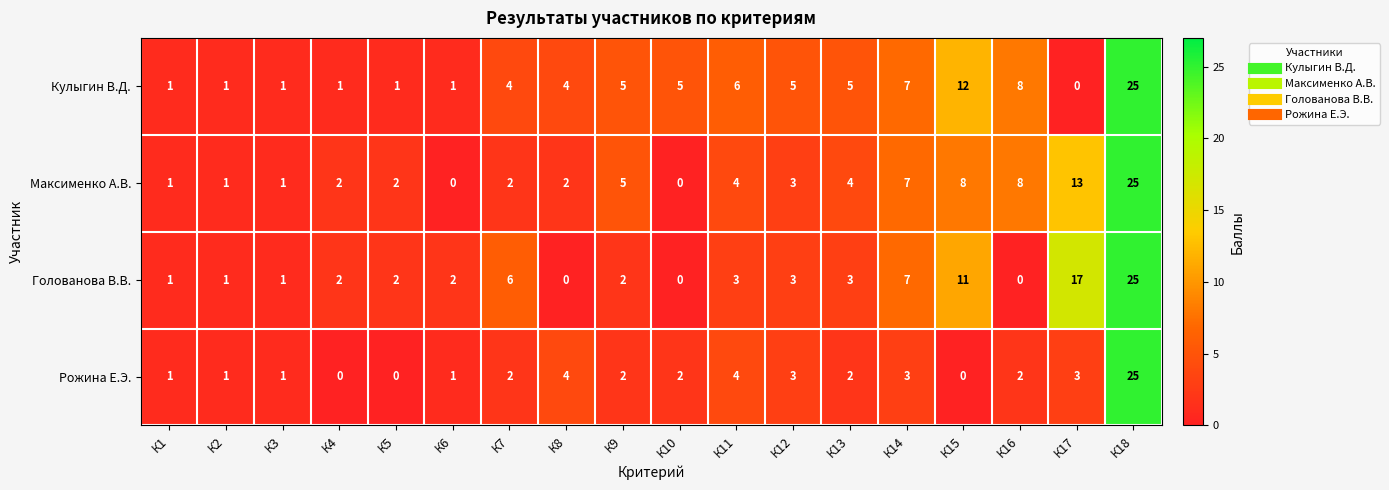

What is the maximum value for Голованова В.В.?

25